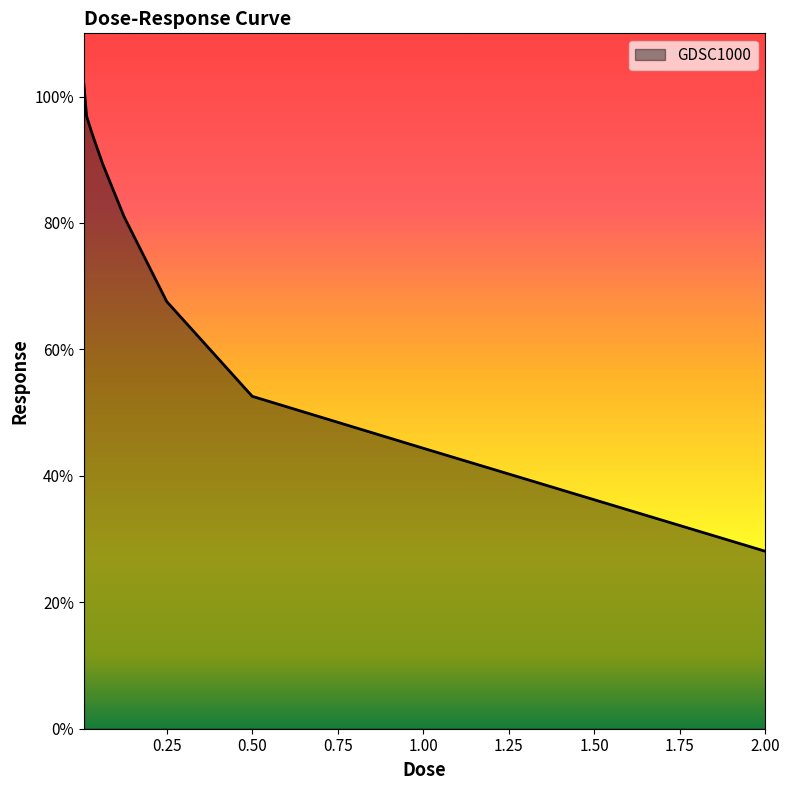

What is the difference between the maximum and minimum values?

73.8